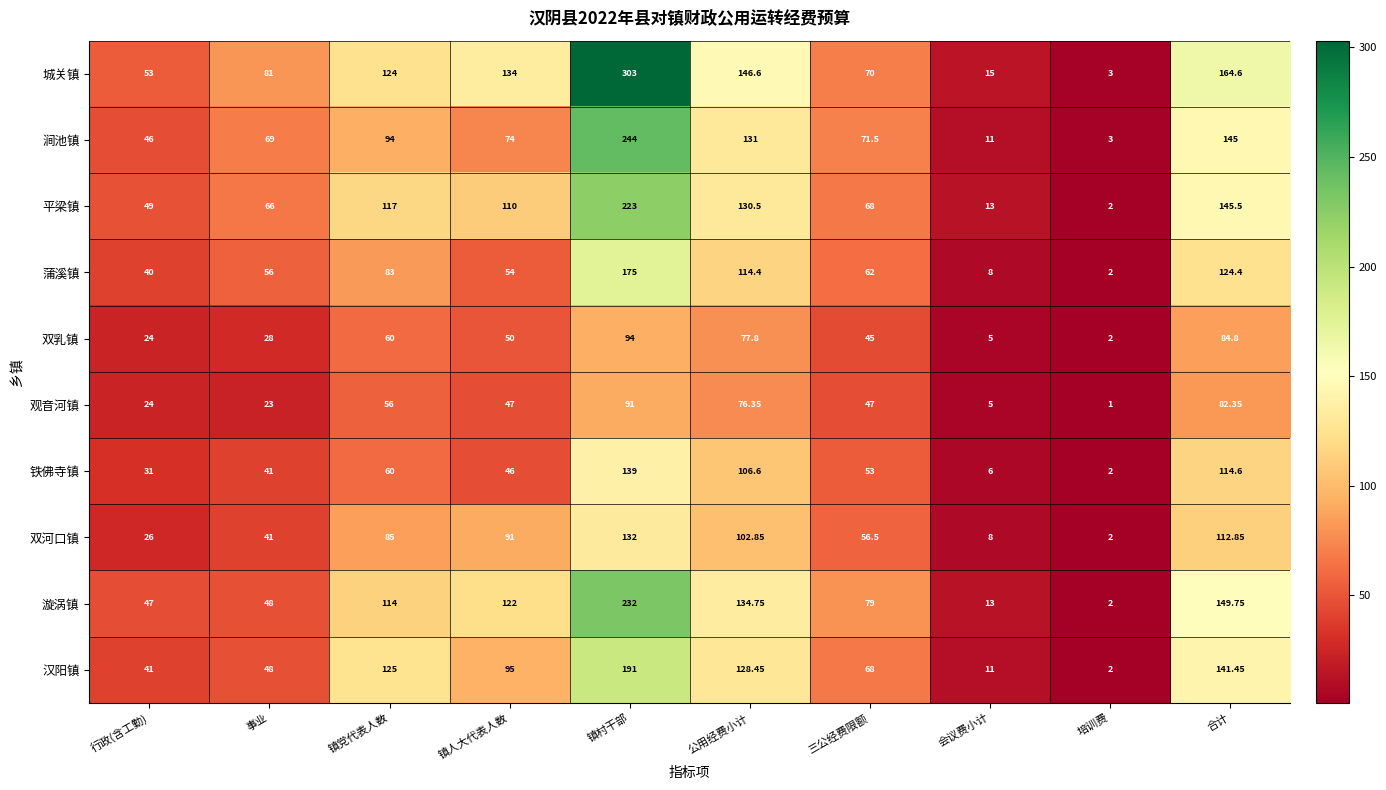

List the labels in order of 双河口镇 value, largest first.

镇村干部, 合计, 公用经费小计, 镇人大代表人数, 镇党代表人数, 三公经费限额, 事业, 行政(含工勤), 会议费小计, 培训费